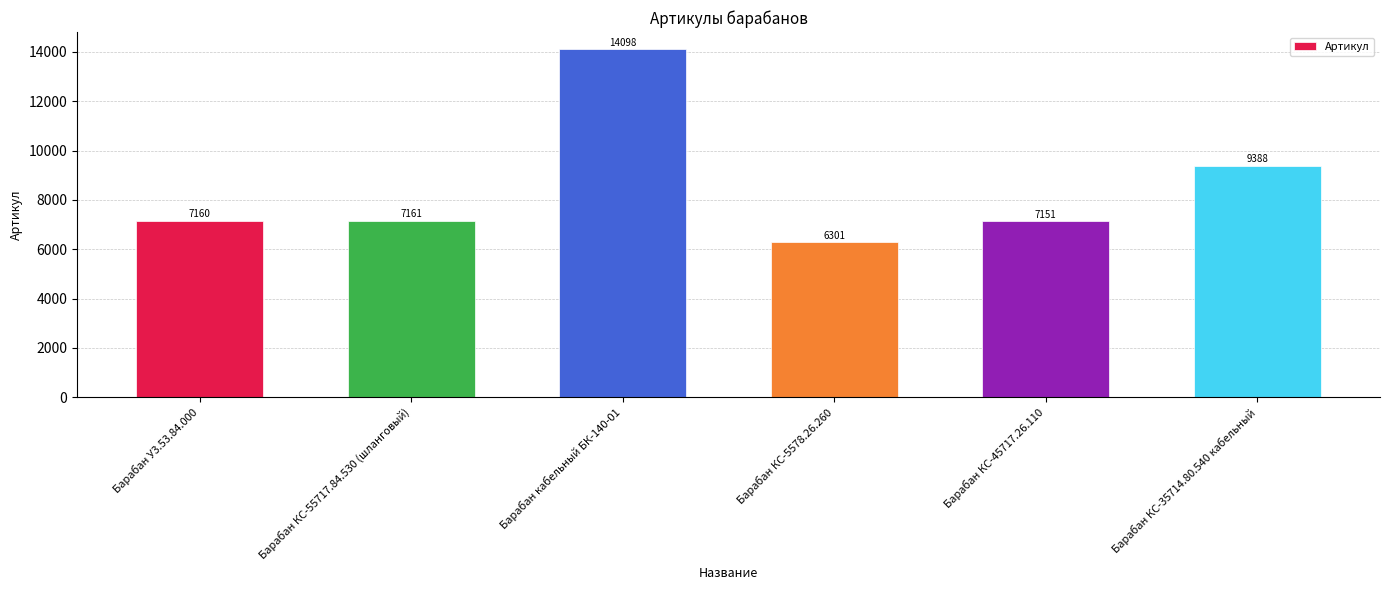

What is the difference between the values at Барабан КС-5578.26.260 and Барабан КС-45717.26.110?

850